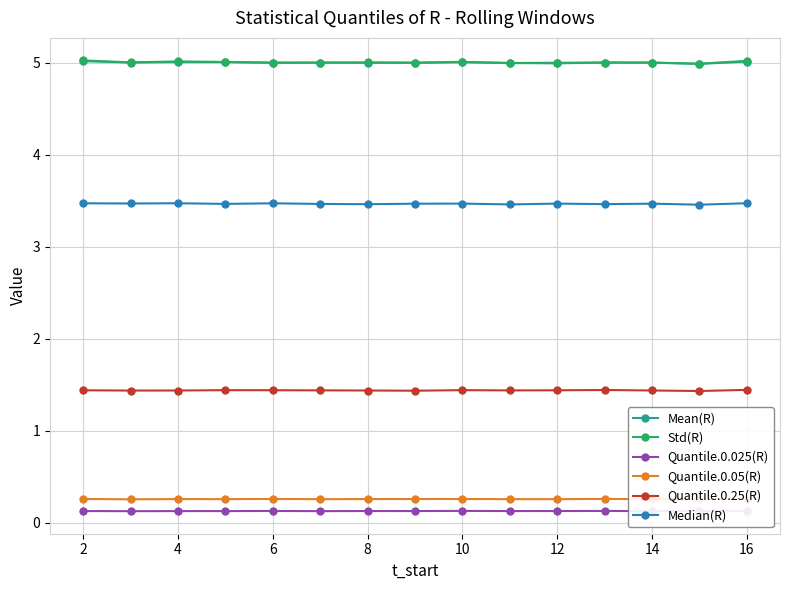

True or false: Std(R) has a value of 5.0 at 4.

True